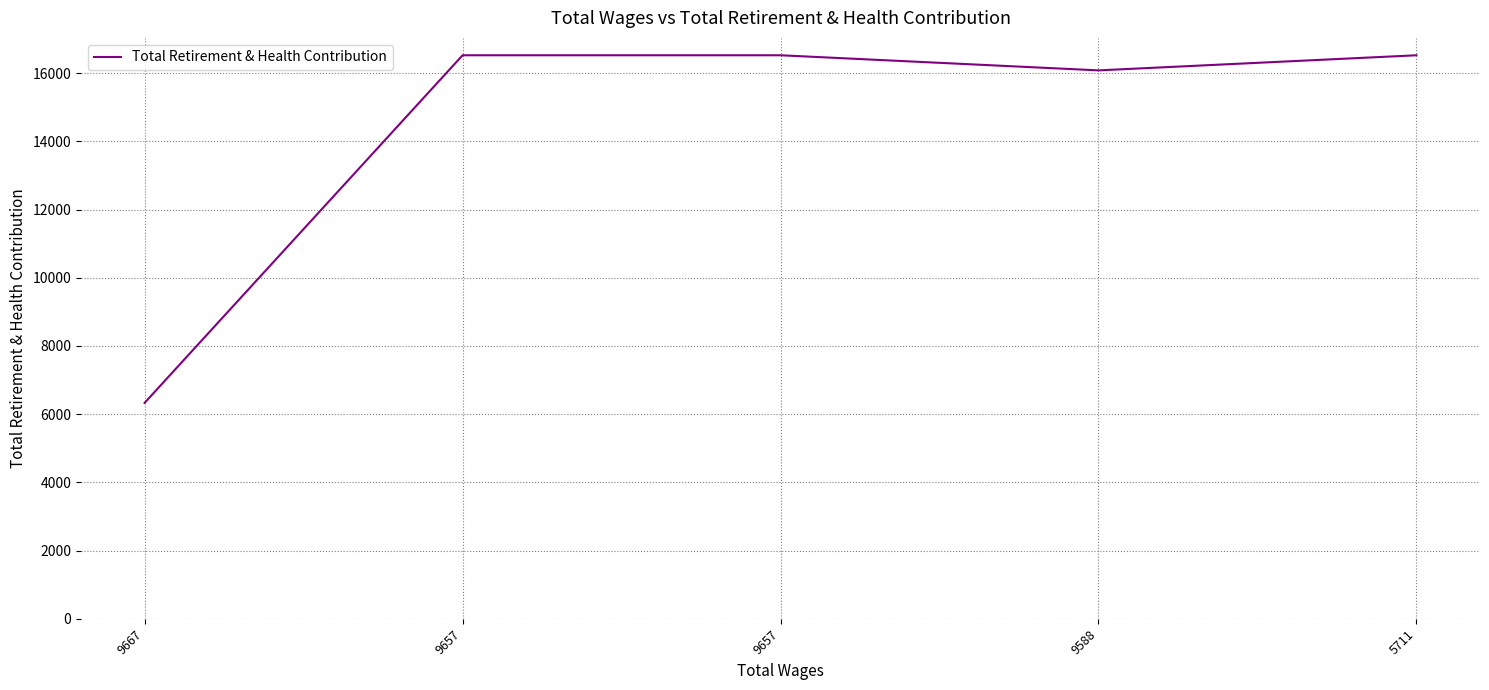

True or false: the data has more than 0 interior local peaks.

False